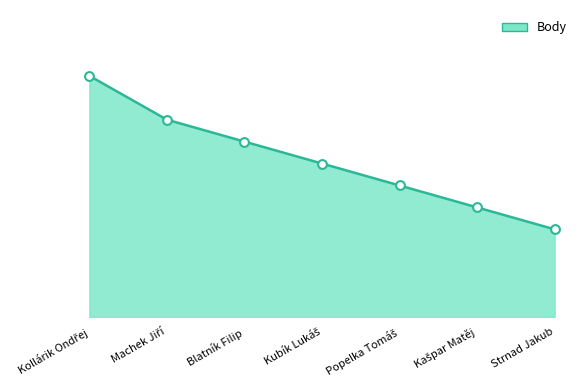

Which has a higher value, Kubík Lukáš or Blatník Filip?

Blatník Filip